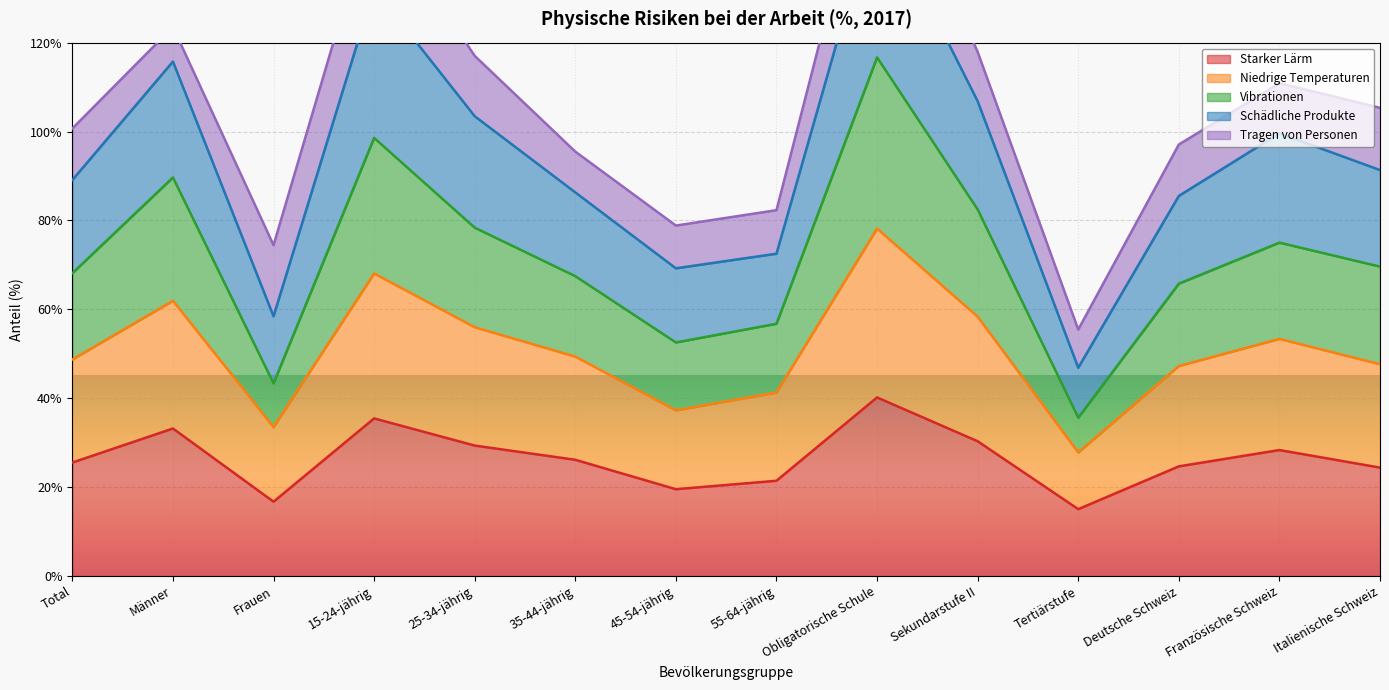

At which label does Starker Lärm reach its peak?

Obligatorische Schule